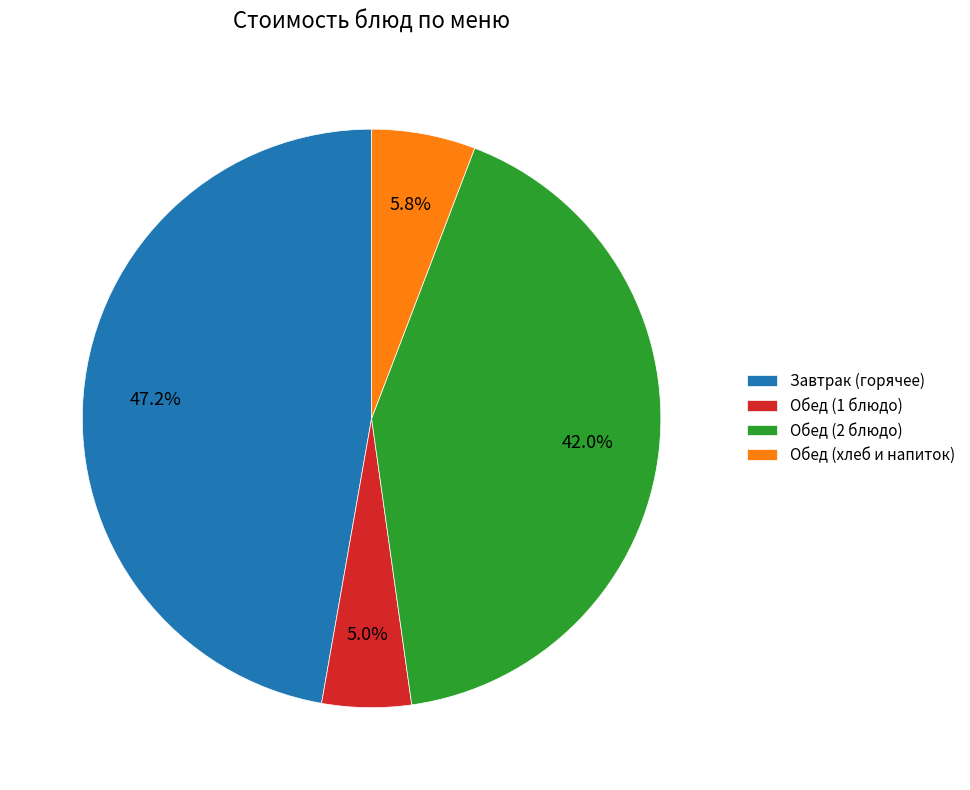

What percentage is NOT represented by Обед (хлеб и напиток)?

94.2%